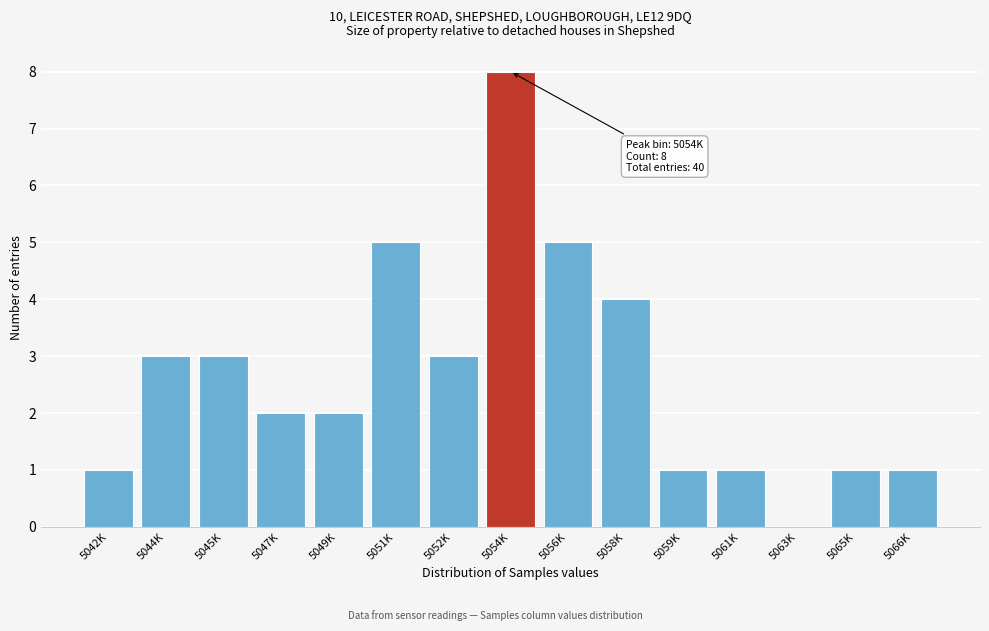

Reading right to left, list all the values displayed in this chart.

5066K=1	5065K=1	5063K=0	5061K=1	5059K=1	5058K=4	5056K=5	5054K=8	5052K=3	5051K=5	5049K=2	5047K=2	5045K=3	5044K=3	5042K=1